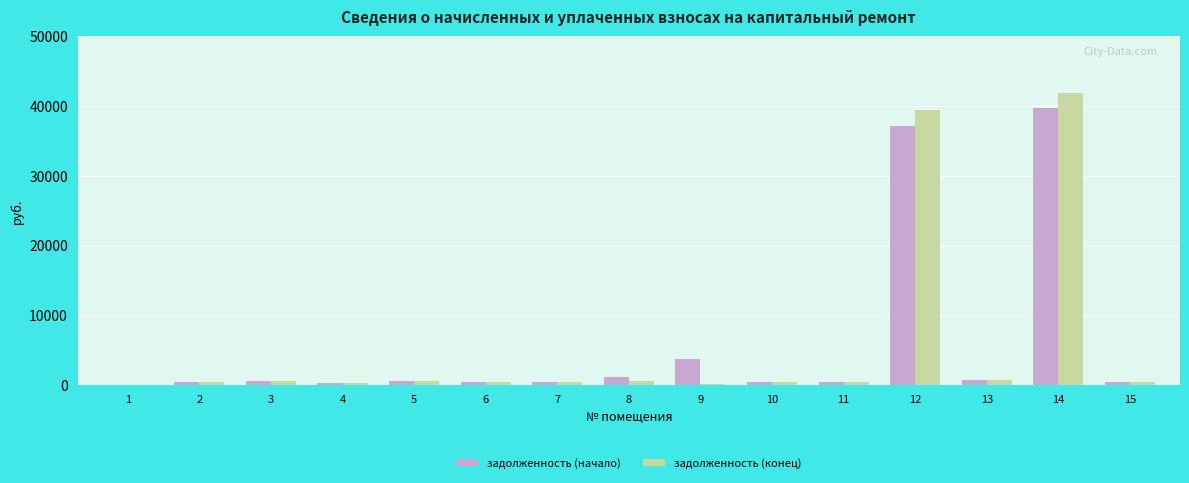

At which category is the sum across all series the highest?

14